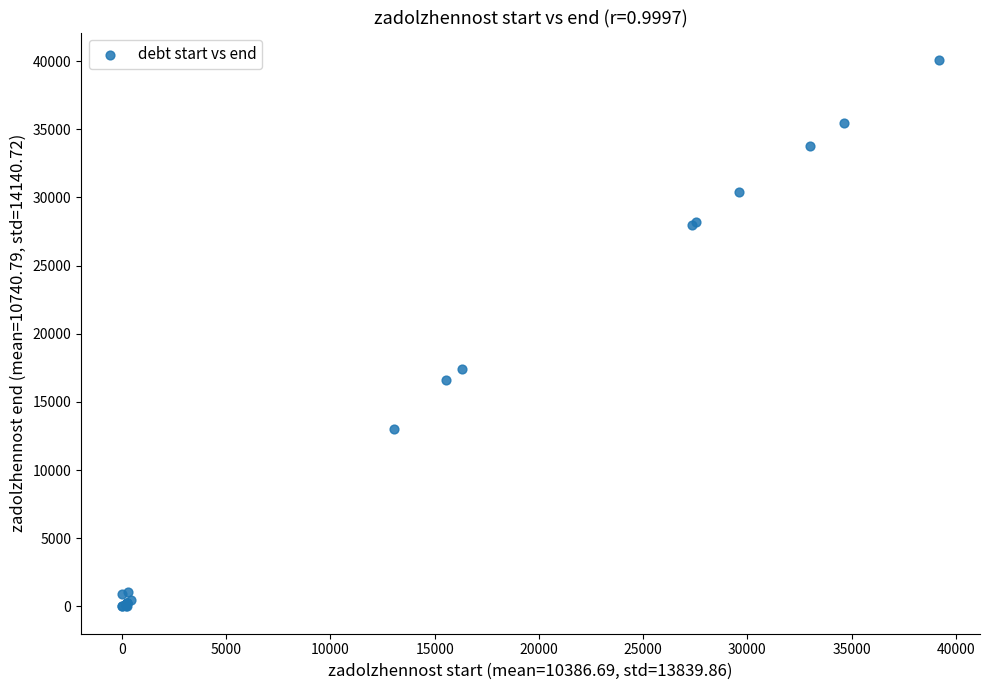

What Y value in the scatter plot is closest to 20042?

17424.8